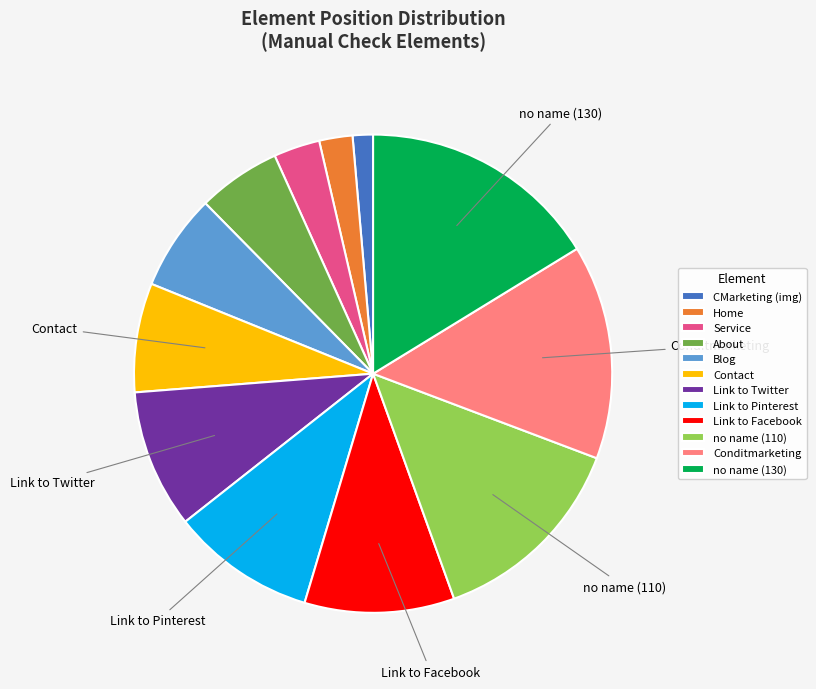

The Conditmarketing slice represents 14% of the pie. True or false?

True